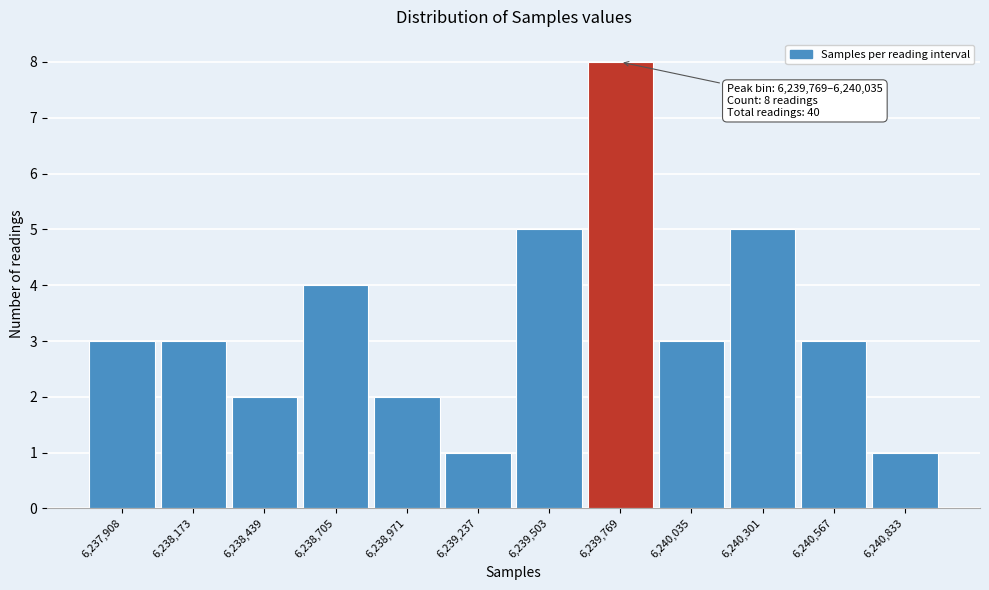

Reading left to right, list all the values displayed in this chart.

3	3	2	4	2	1	5	8	3	5	3	1